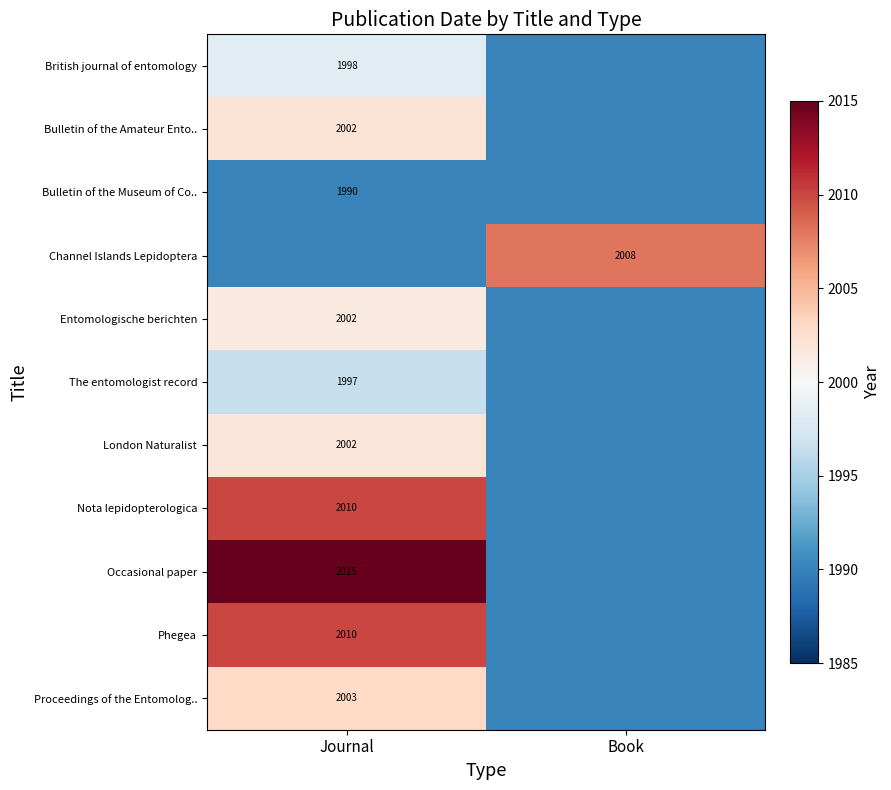

Is it true that Proceedings of the Entomolog.. equals 1328 at Journal?

False